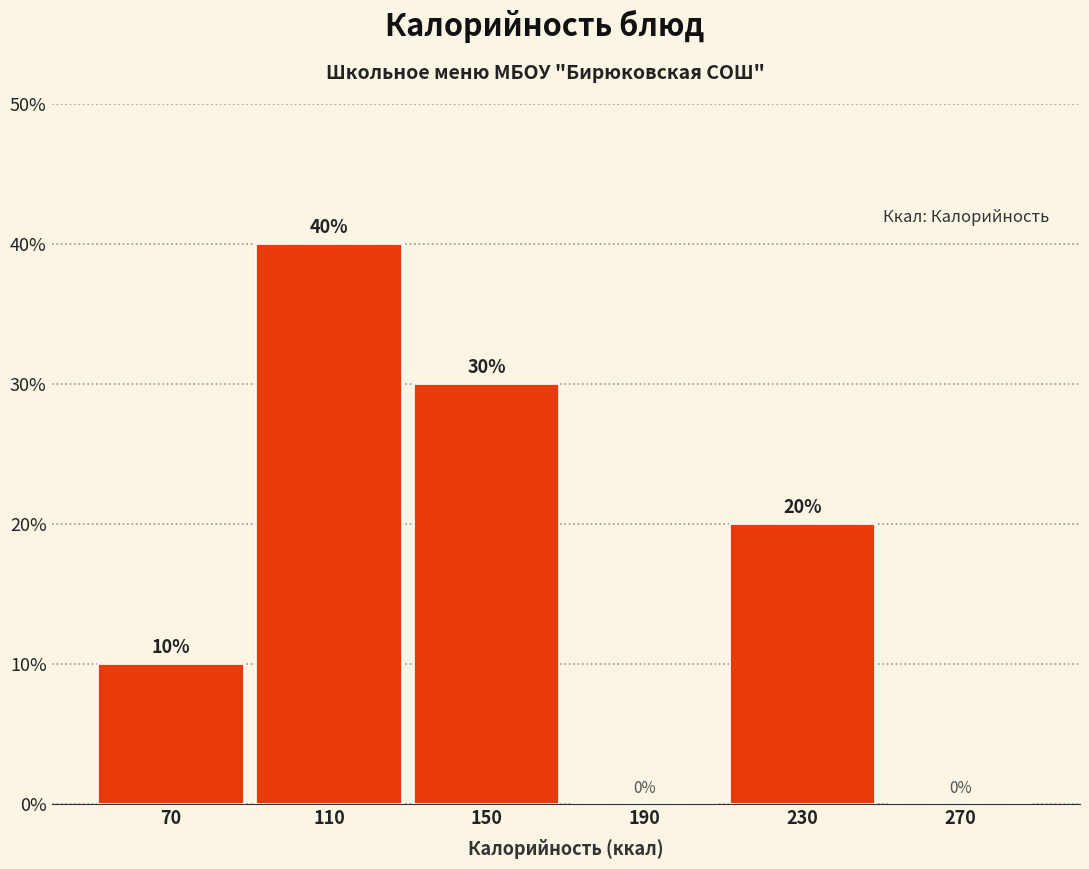

Over which range of the x-axis is the bar tallest?

90 to 130